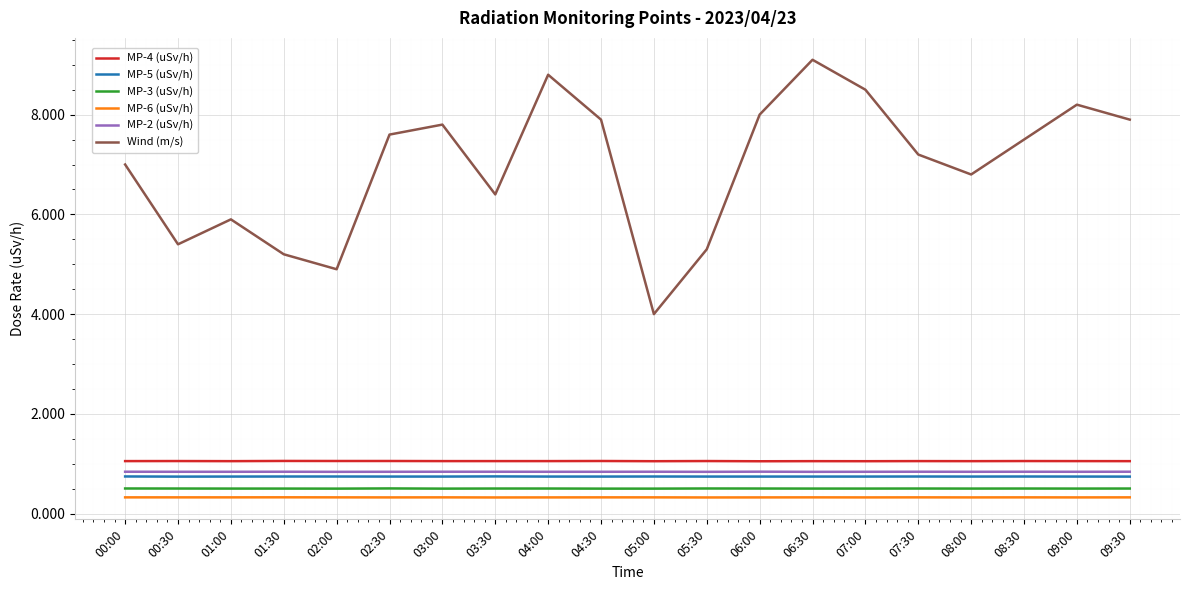

Which label corresponds to the largest value in the chart?

06:30